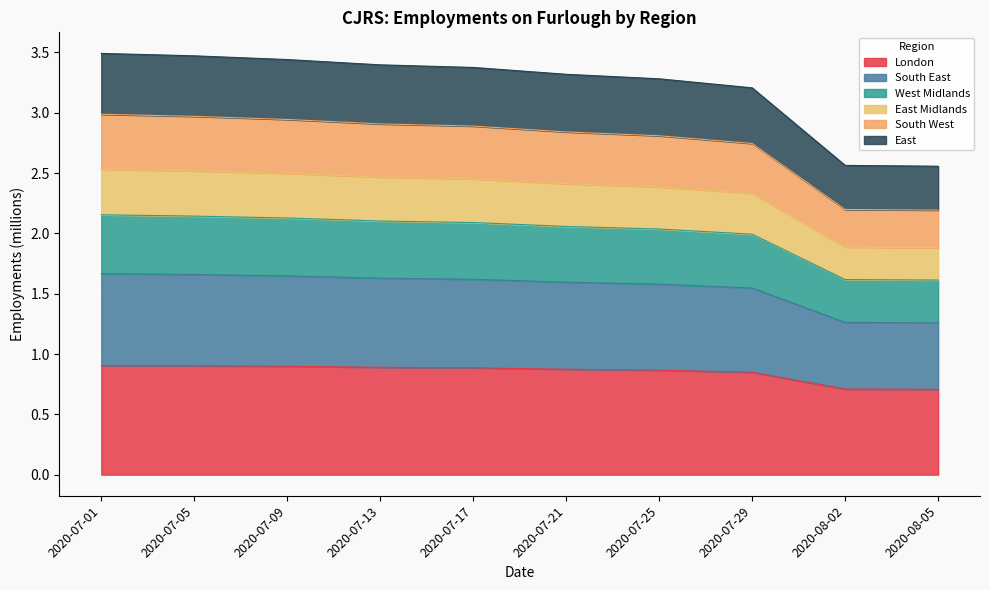

At how many categories does at least one series exceed 2?

10